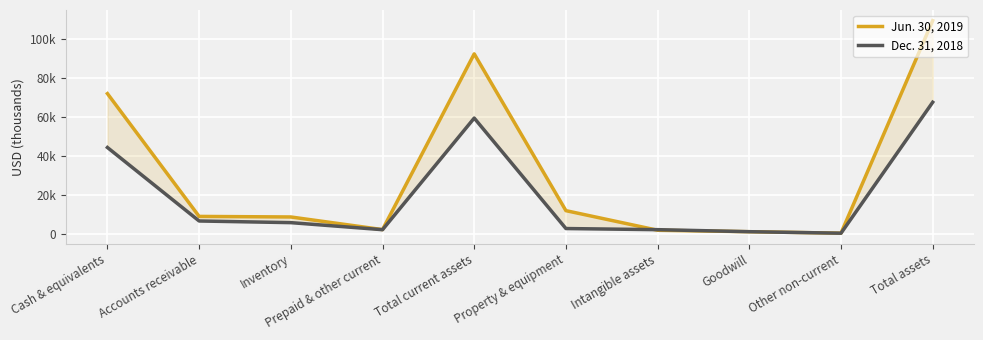

What is the highest value of the Jun. 30, 2019 series?

109408